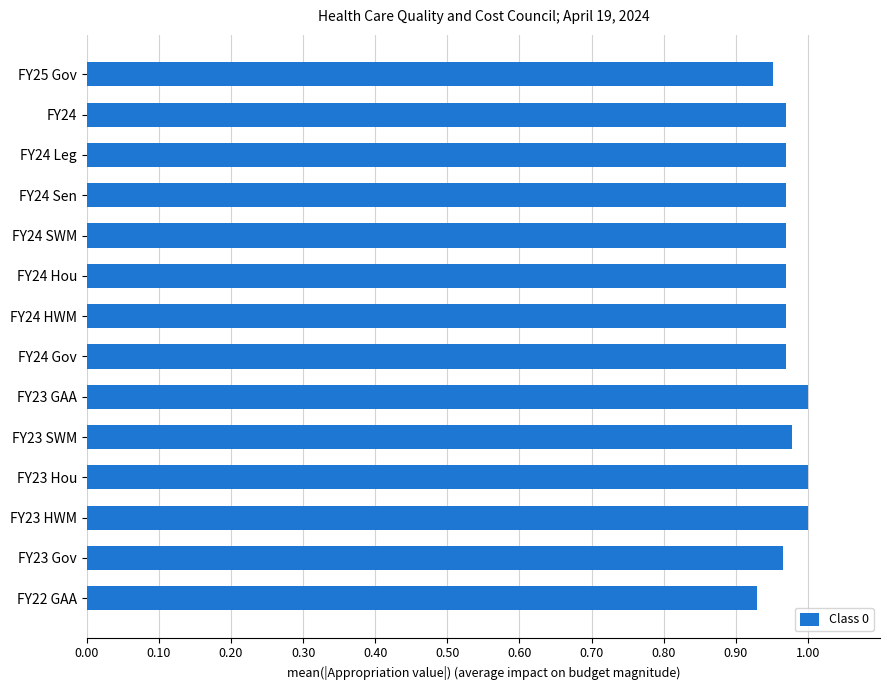

What is the label of the 14th bar from the bottom?

FY25 Gov